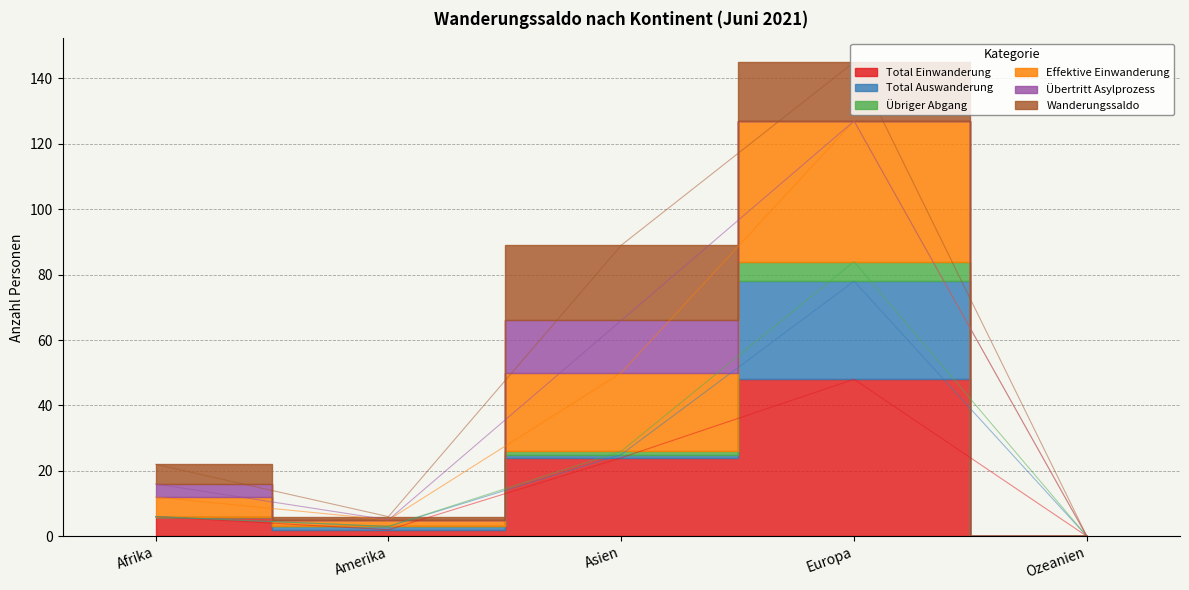

True or false: Übriger Abgang and Effektive Einwanderung cross at least once.

False